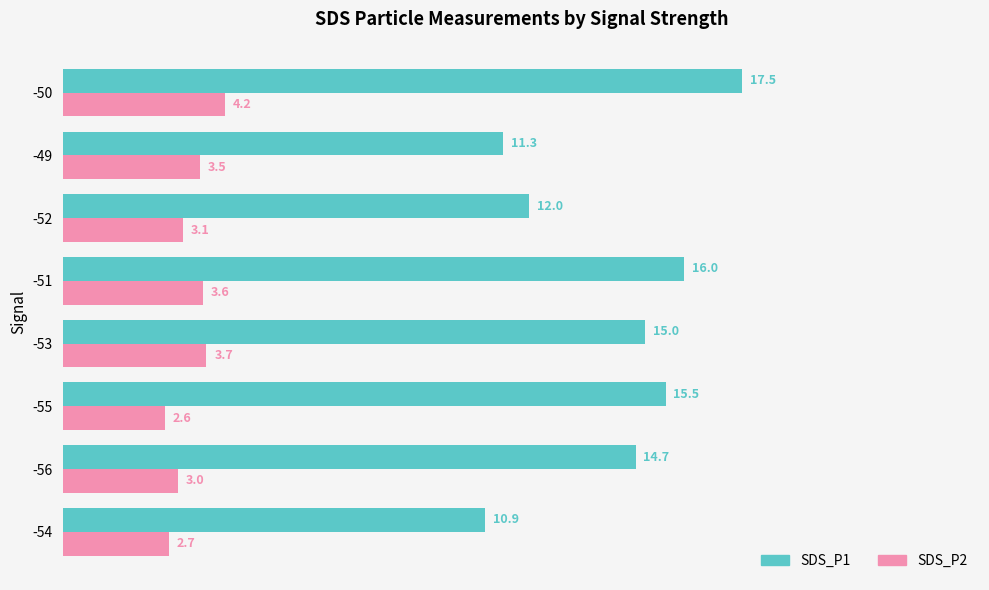

What value does the SDS_P2 series have at -56?

3.0